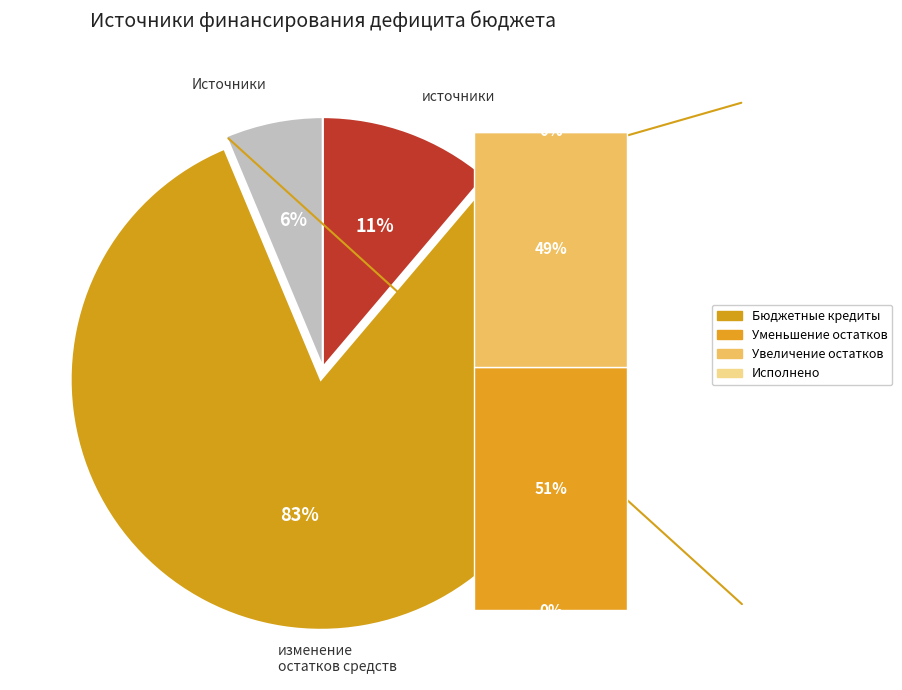

How many slices are in this pie chart?

3